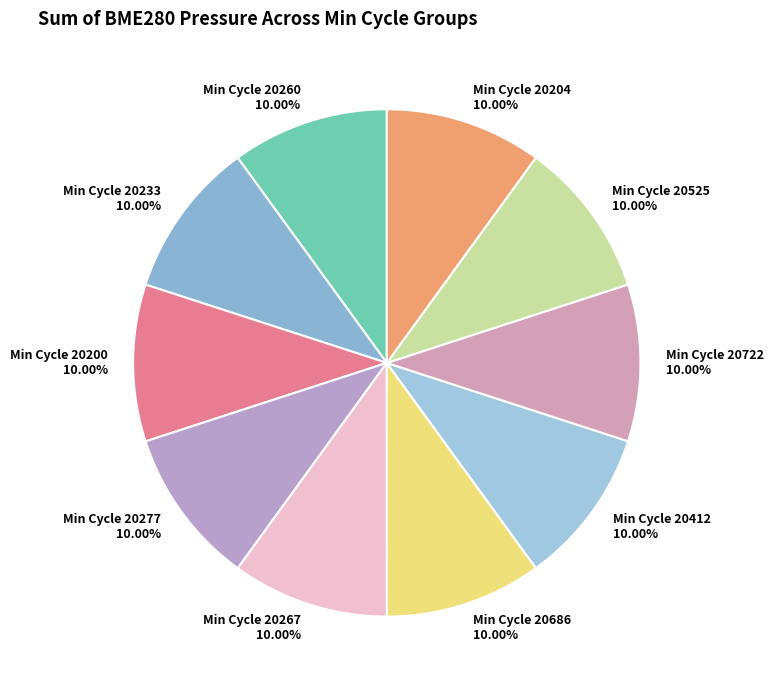

Does any single category account for the majority?

No